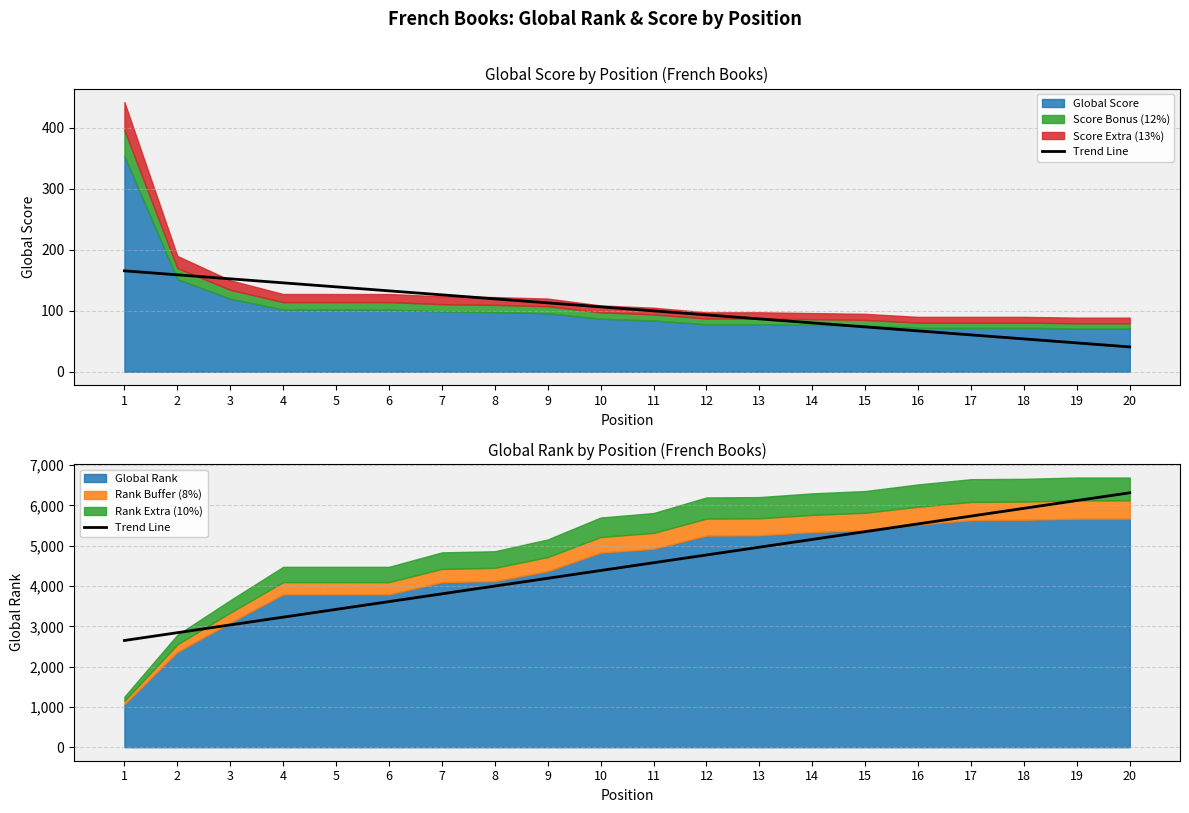

What is the value of the 10th point from the left?

4385.7